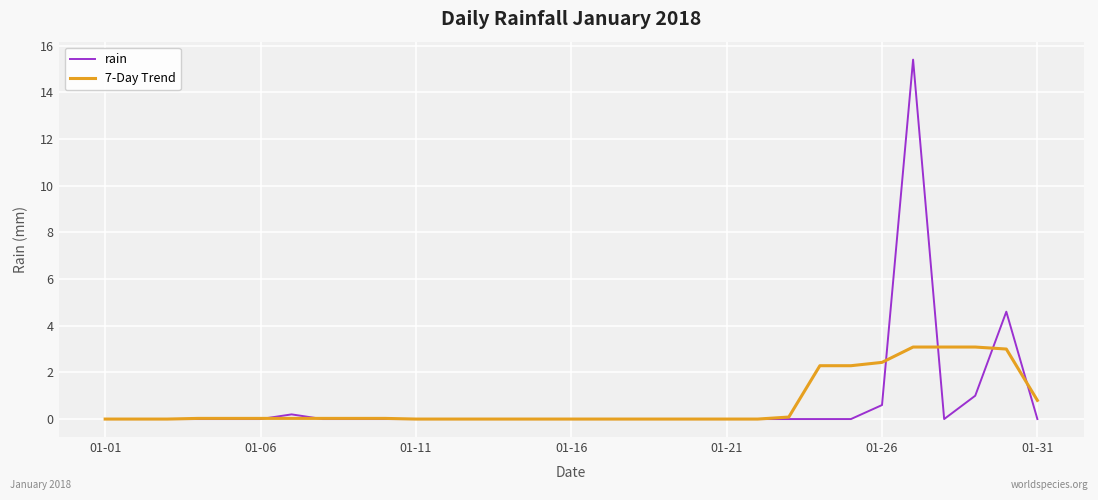

Which series has the widest spread of values?

rain